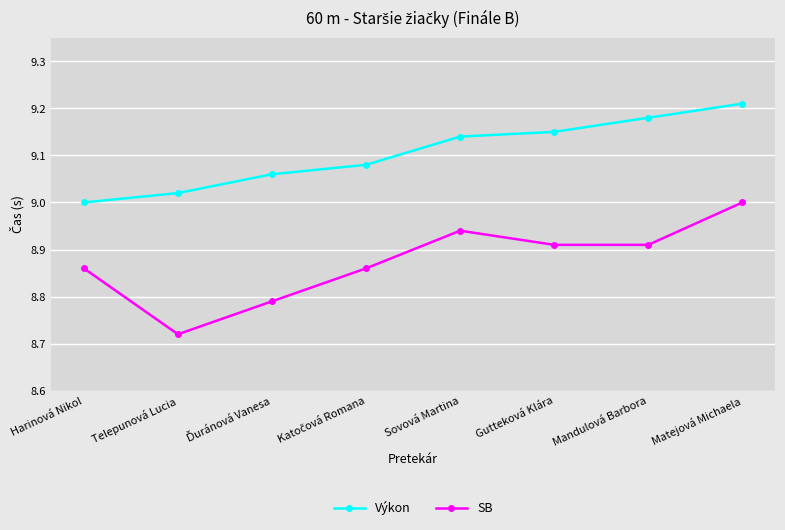

What is the label of the 3rd point from the right?

Gutteková Klára